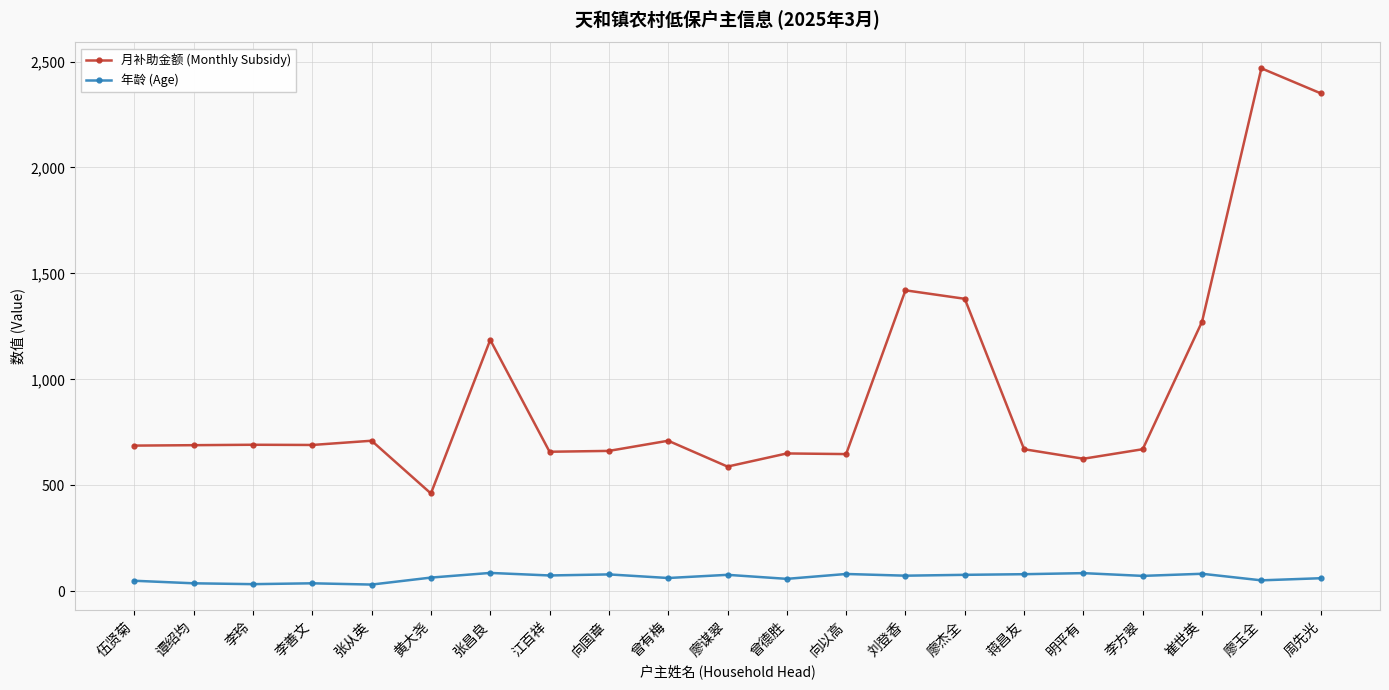

Is this an area chart (filled region under the line)?

No